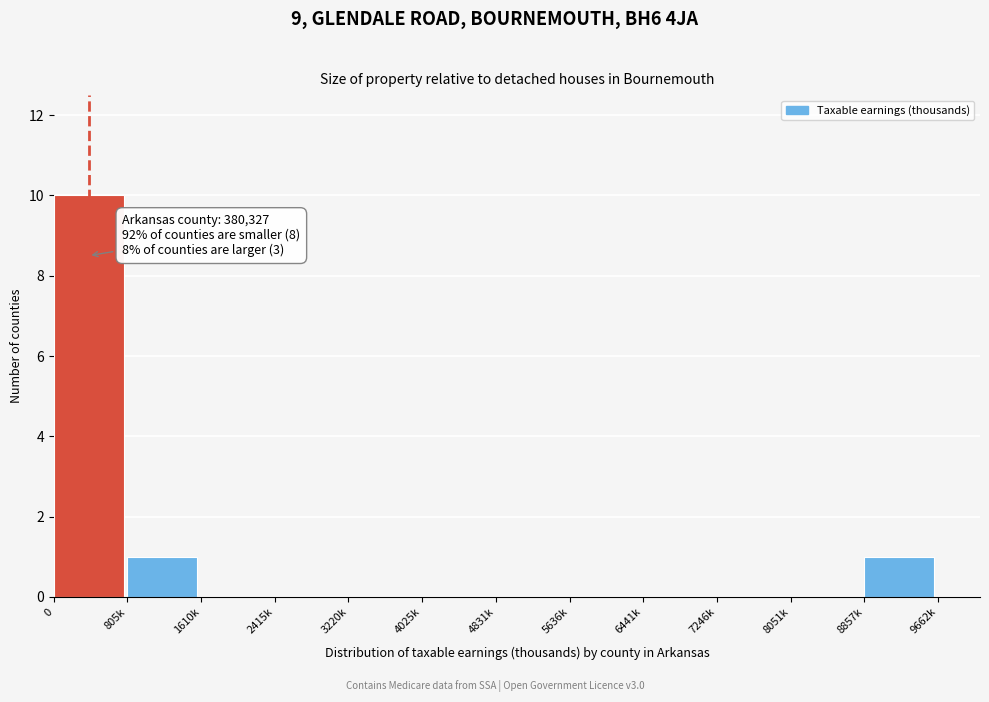

Reading right to left, list all the values displayed in this chart.

8857k=1	8051k=0	7246k=0	6441k=0	5636k=0	4831k=0	4025k=0	3220k=0	2415k=0	1610k=0	805k=1	0=10